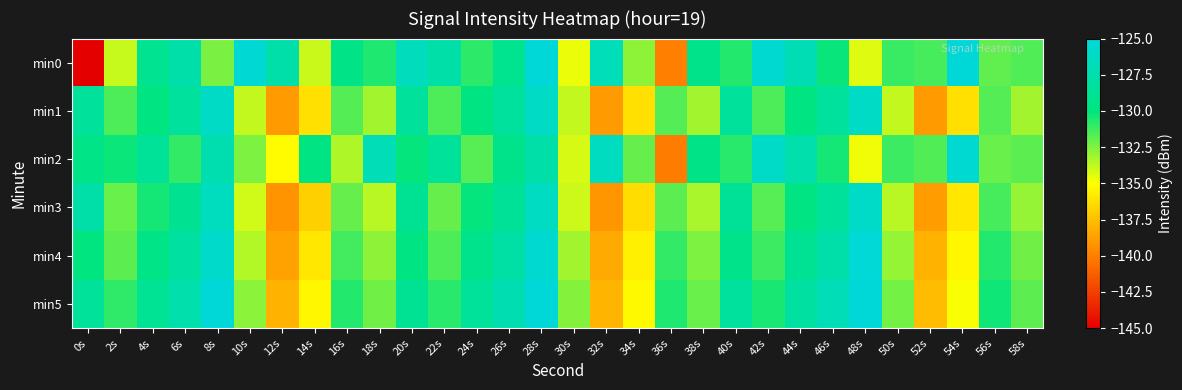

How many series are shown in this chart?

6